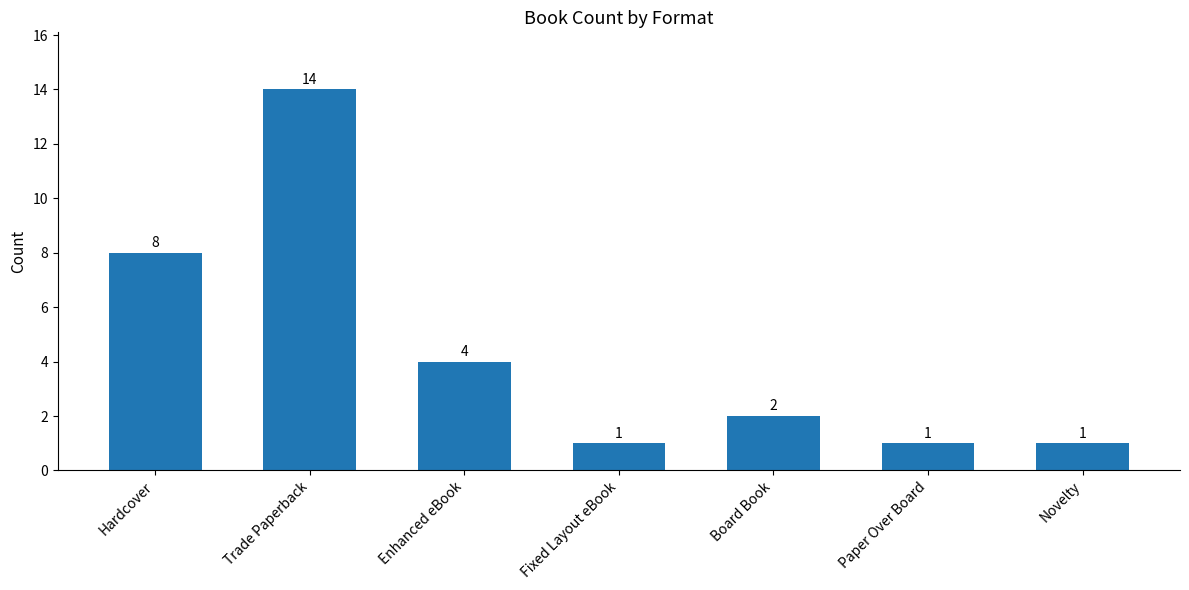

True or false: the data shows 4 at Enhanced eBook.

True